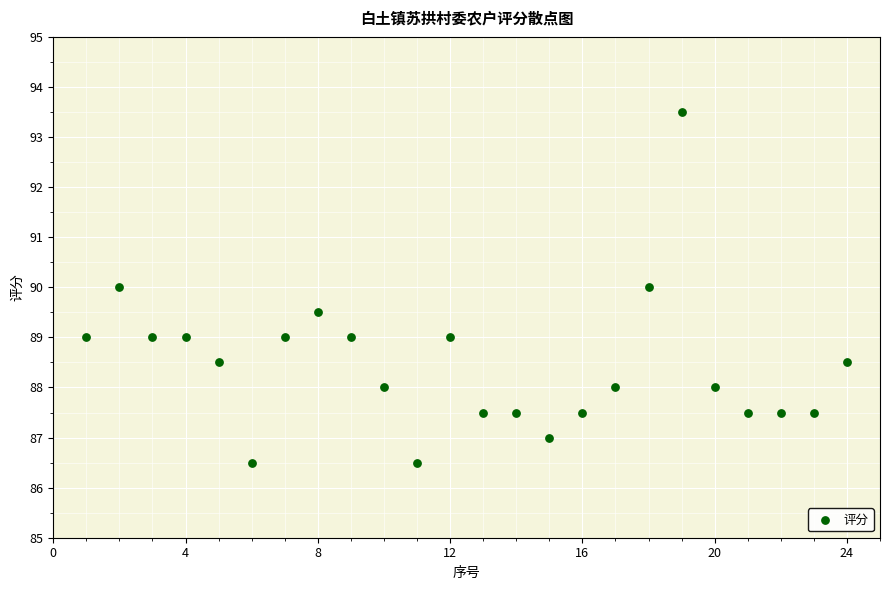

What is the range of Y values (max minus min)?

7.0